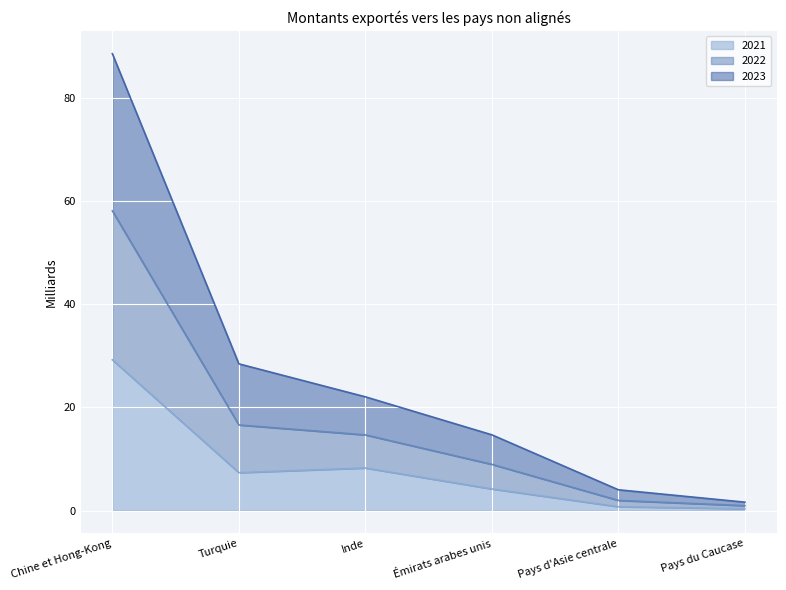

True or false: 2023 has more than 1 interior local peaks.

False